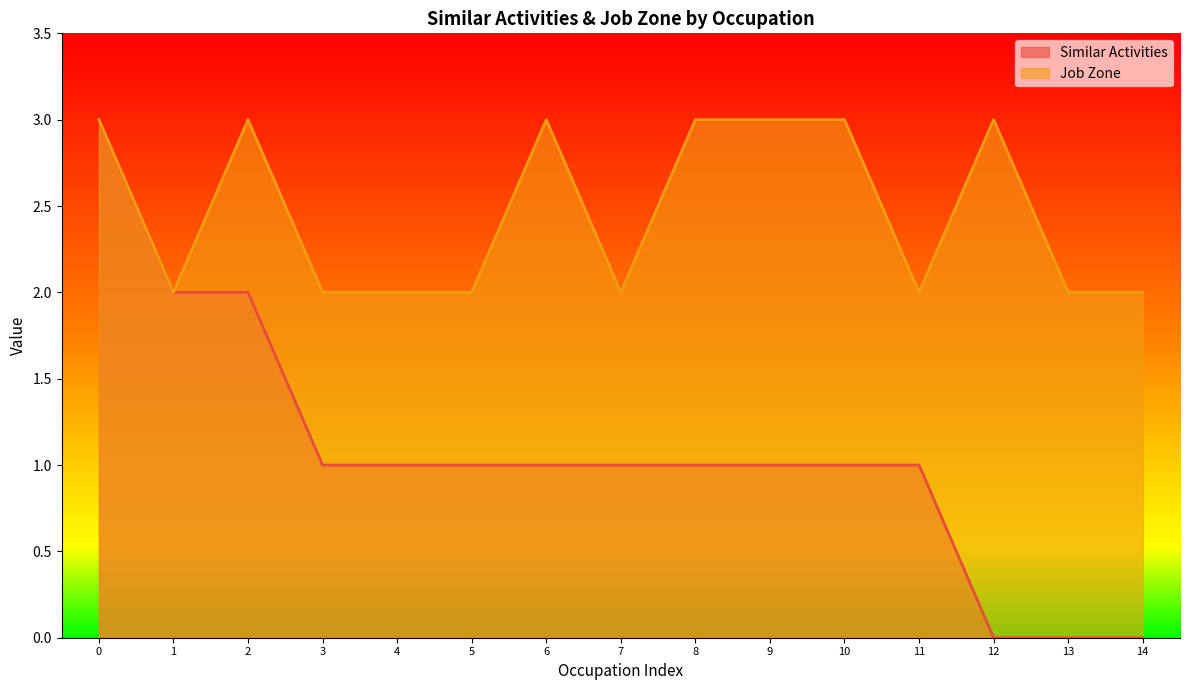

Which series has the largest range (max minus min)?

Similar Activities